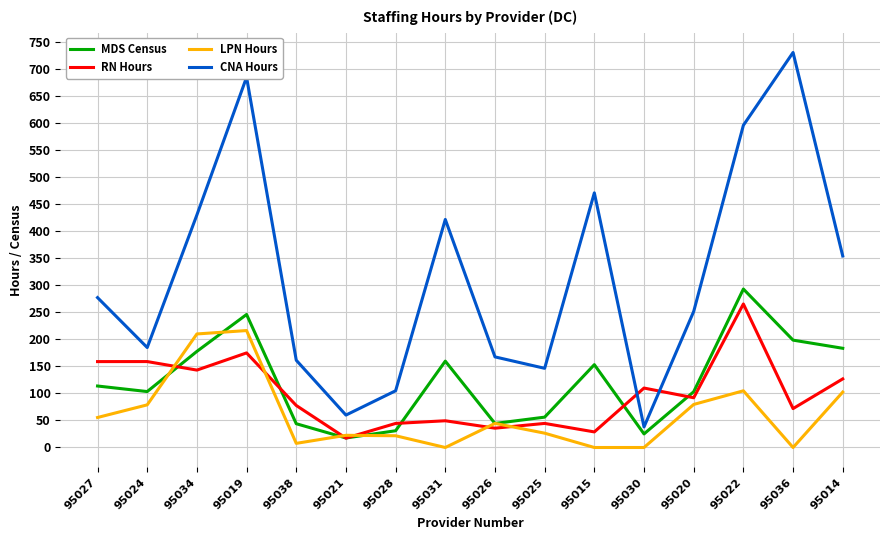

True or false: LPN Hours and CNA Hours intersect in this chart.

False